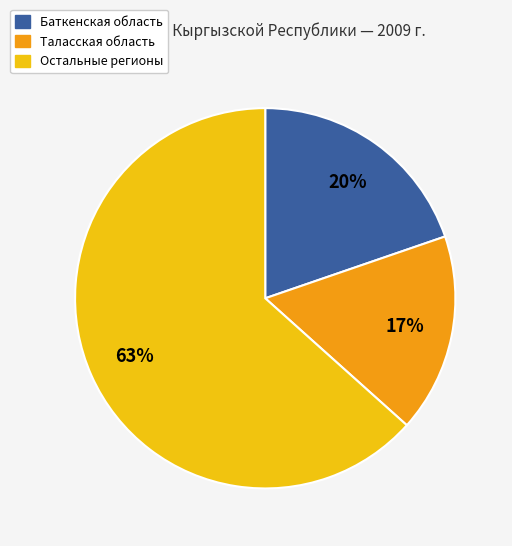

To the nearest percent, what is the average slice percentage?

33%